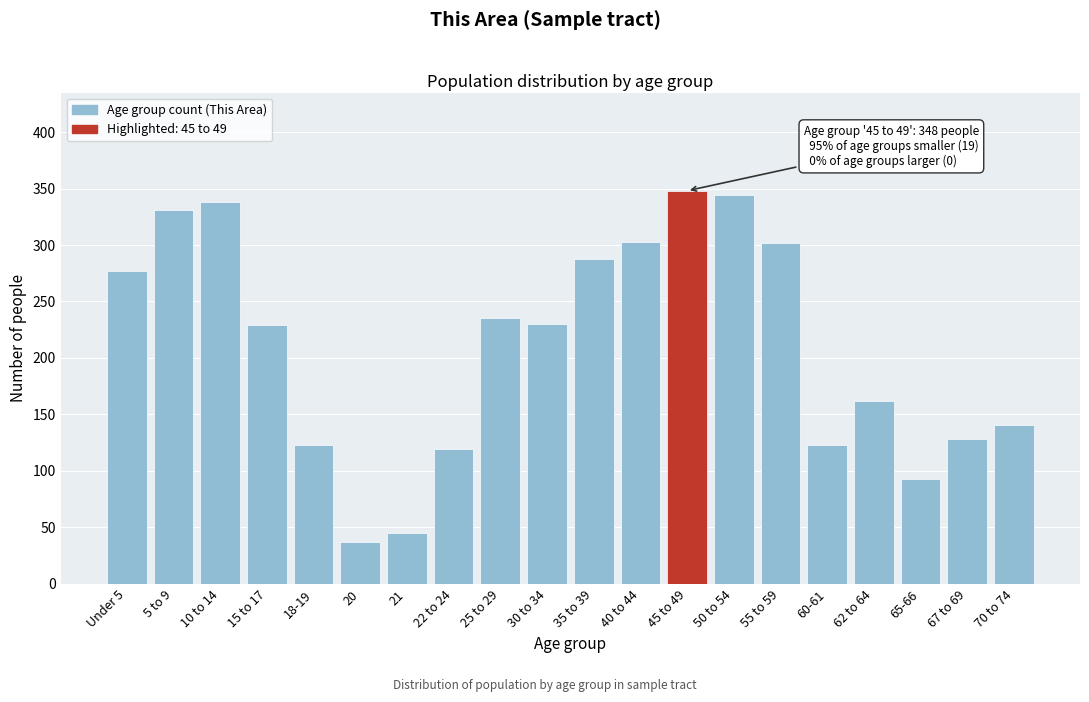

What is the maximum value shown in the chart?

348